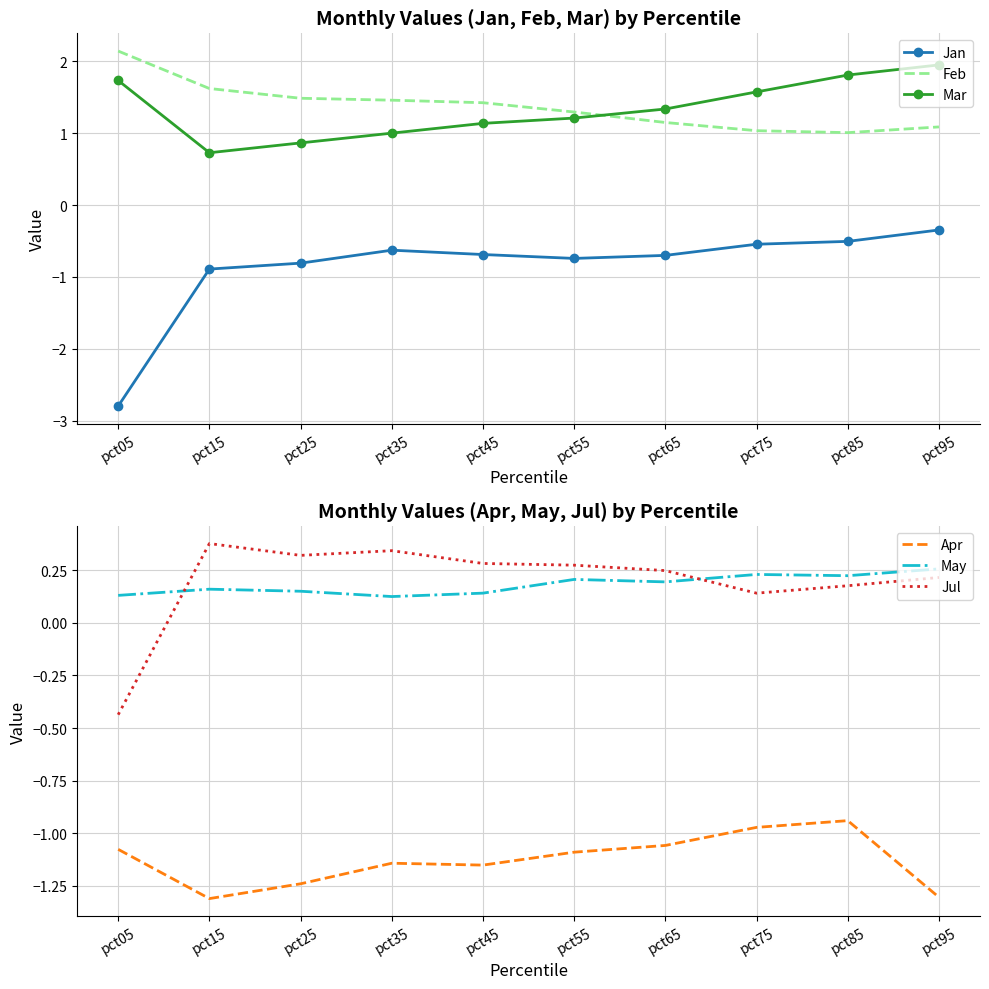

At which category does the chart reach its minimum across all series?

pct05